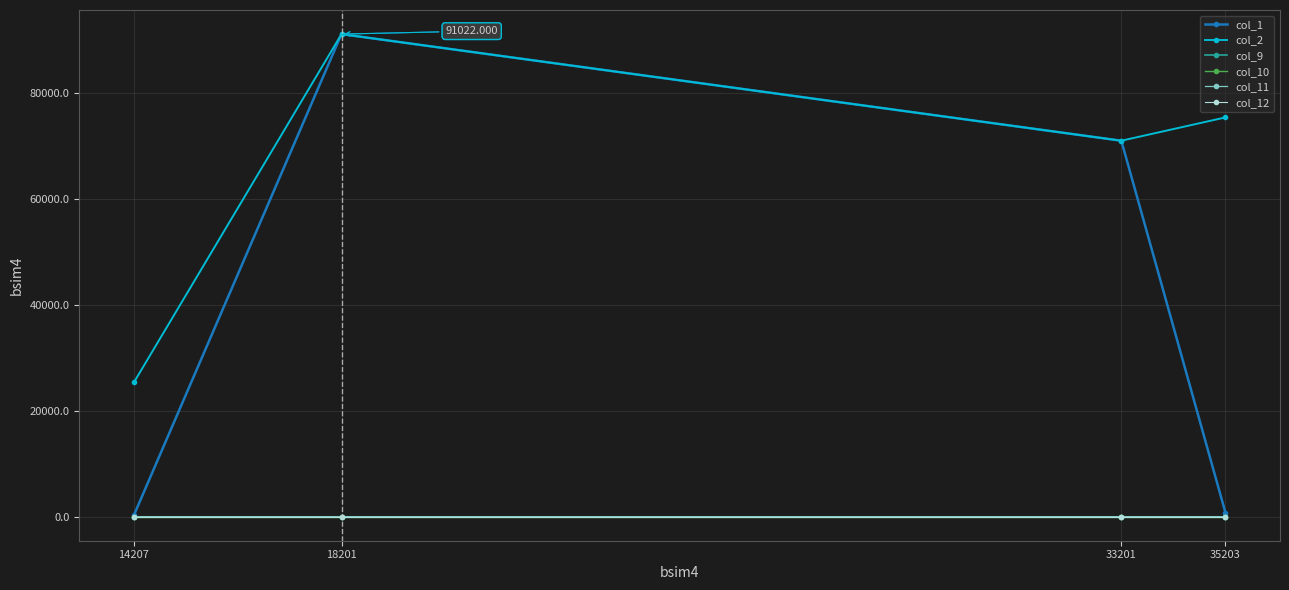

Does the chart have visible grid lines?

Yes